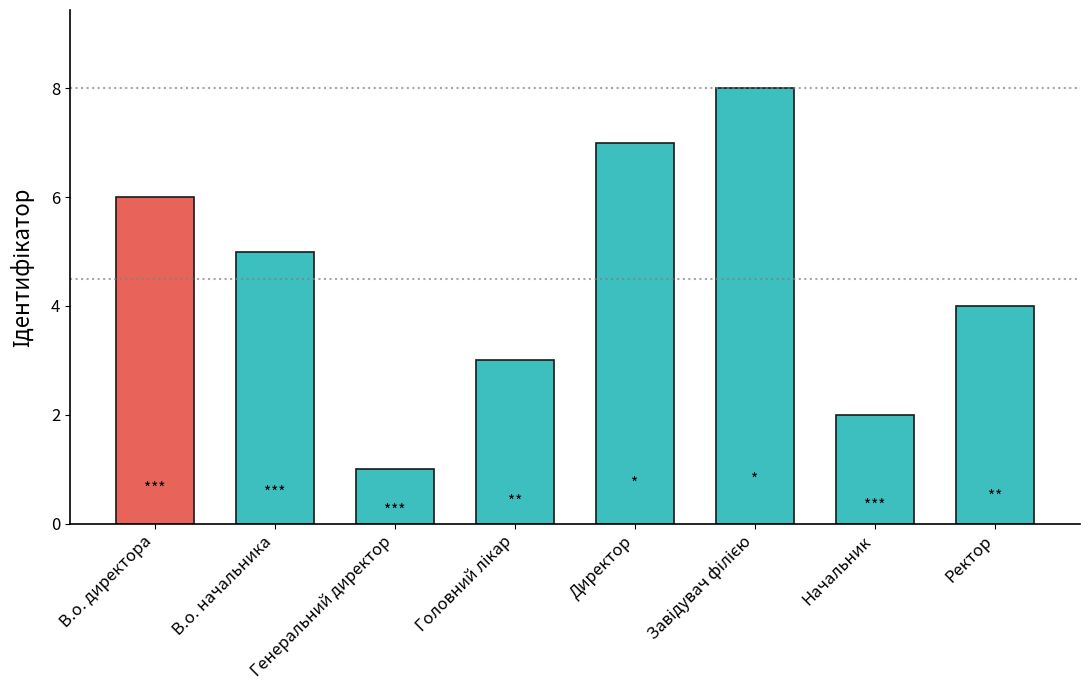

Approximately how many times larger is the value at В.о. директора compared to Начальник?

3.0